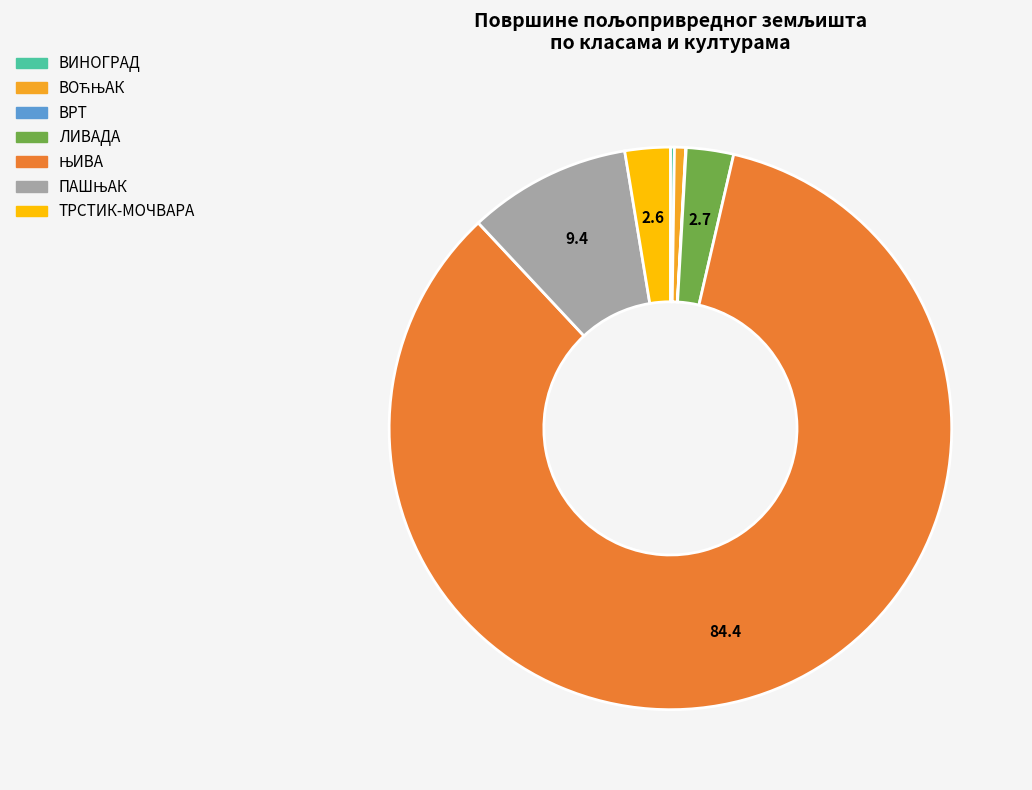

Is it true that ЛИВАДА is 9% of the pie?

False